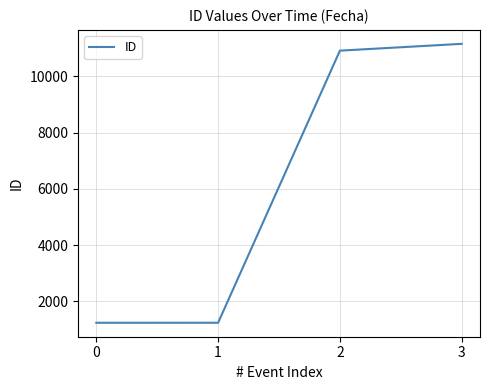

True or false: there are more than 1 points higher than both neighbors.

False